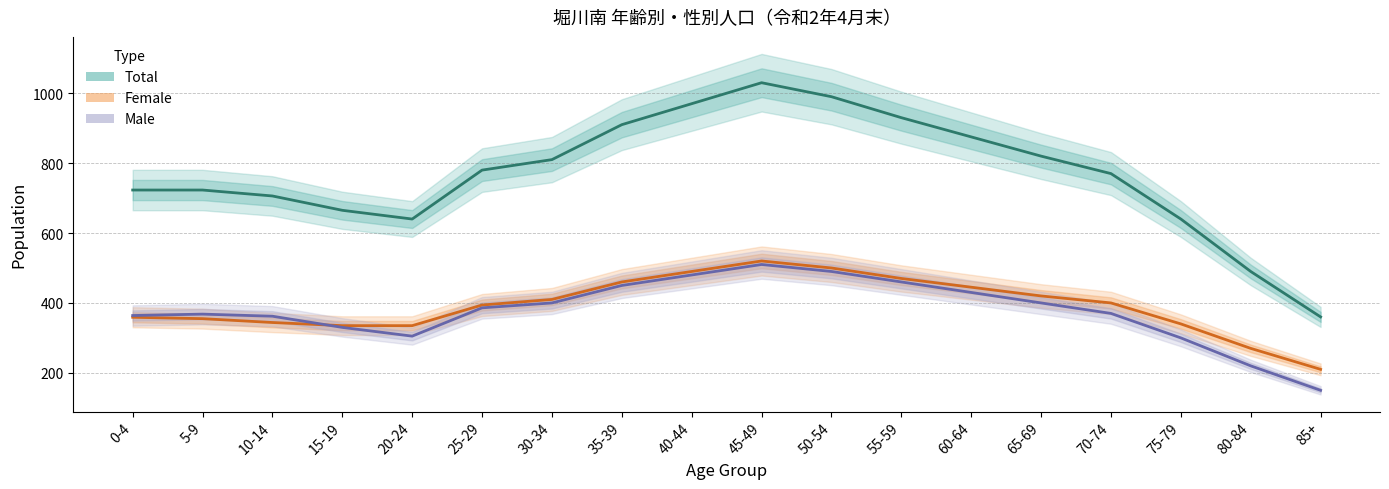

Which label corresponds to the smallest value in the chart?

85+